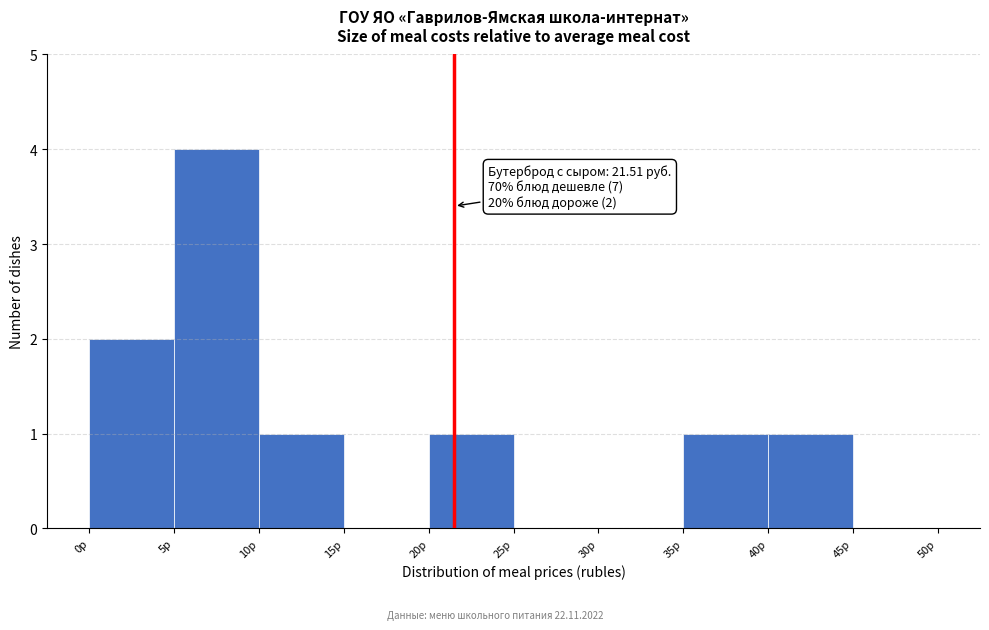

Which range on the x-axis has the tallest bar?

5 to 10